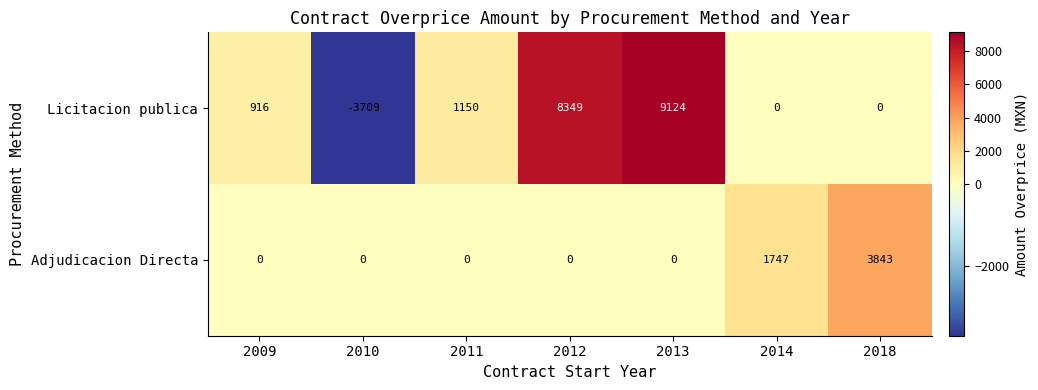

List the series in order of their overall mean, lowest first.

Adjudicacion Directa, Licitacion publica